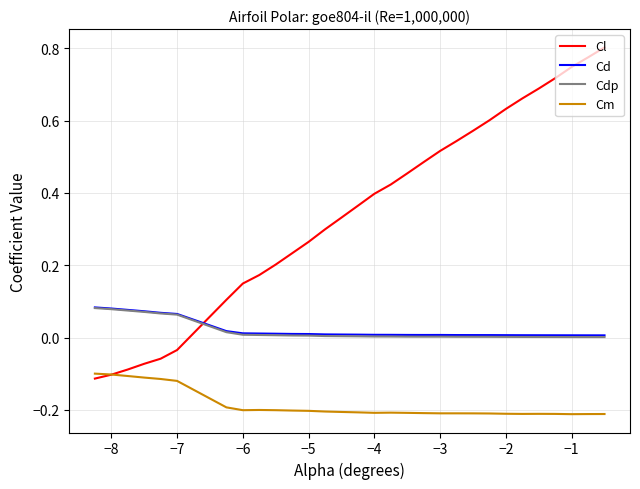

True or false: Cd and Cdp intersect in this chart.

False